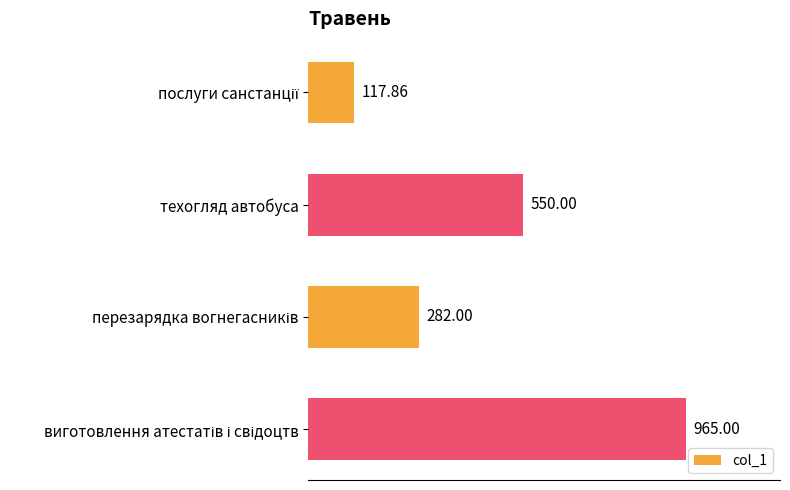

How many values are between 282 and 965?

3